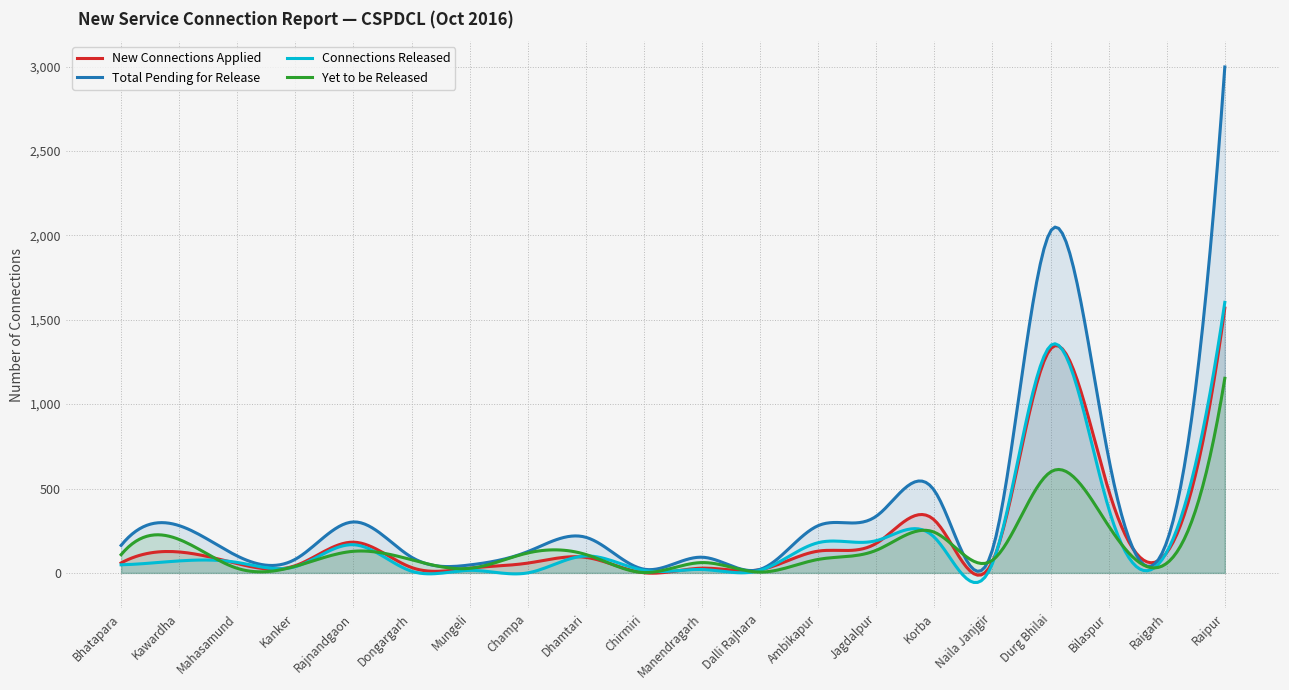

Count the number of data series in this chart.

4